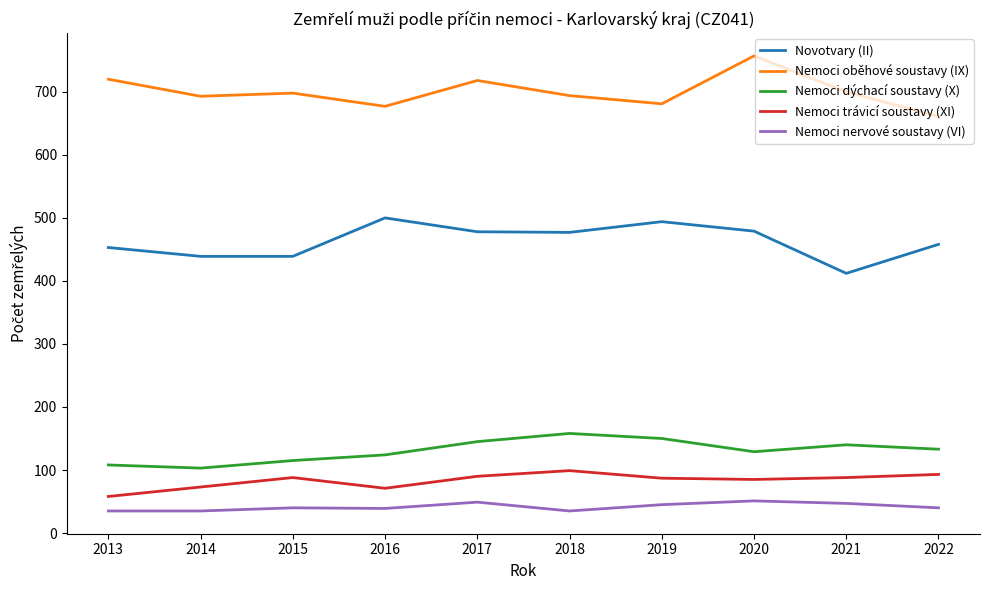

What is the total value across all series at 2016?

1411